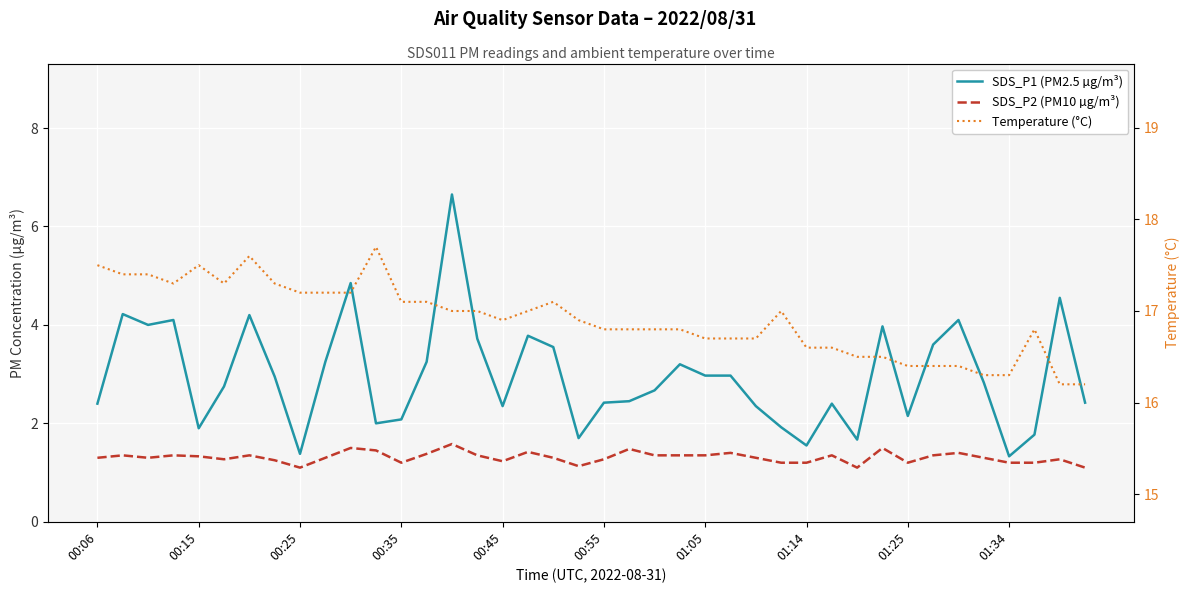

What is the average value of the SDS_P2 (PM10 µg/m³) series?

1.3